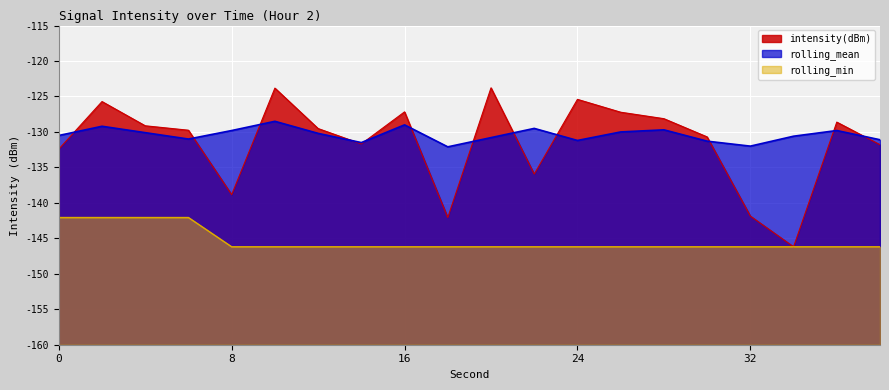

True or false: rolling_min and rolling_mean intersect in this chart.

False